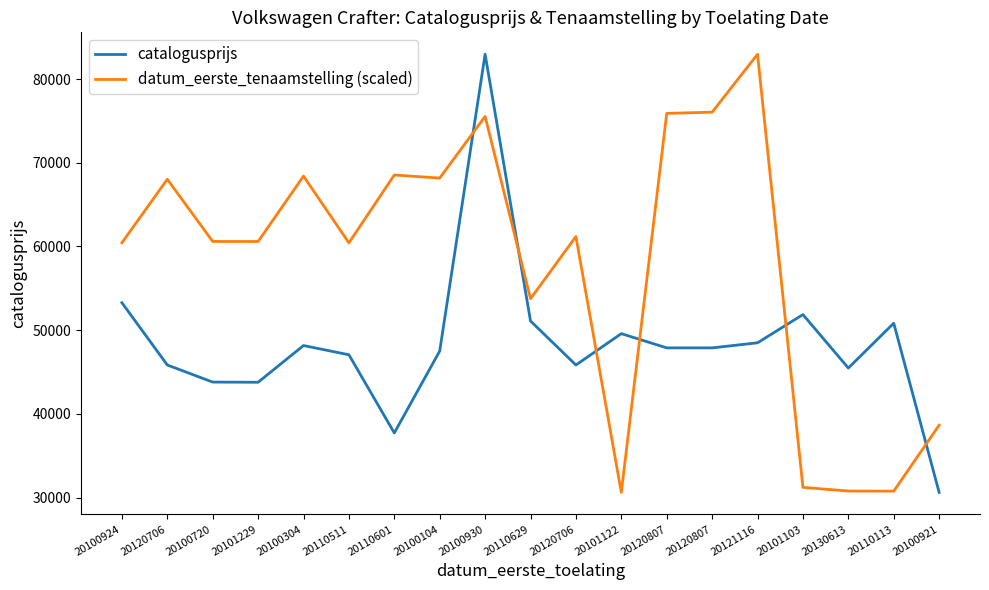

Does the chart display data point markers on the line(s)?

No